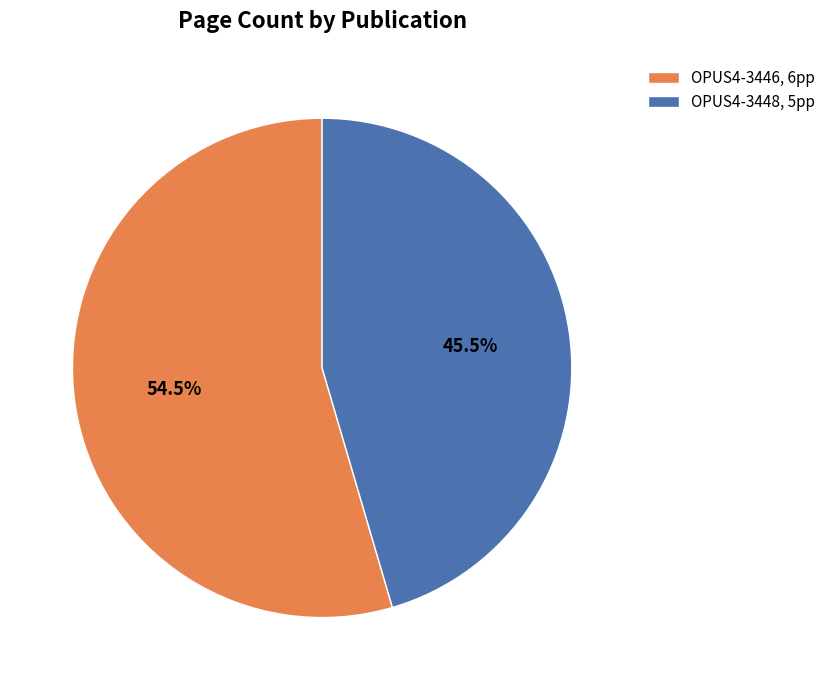

Is it true that OPUS4-3448 is 54% of the pie?

False